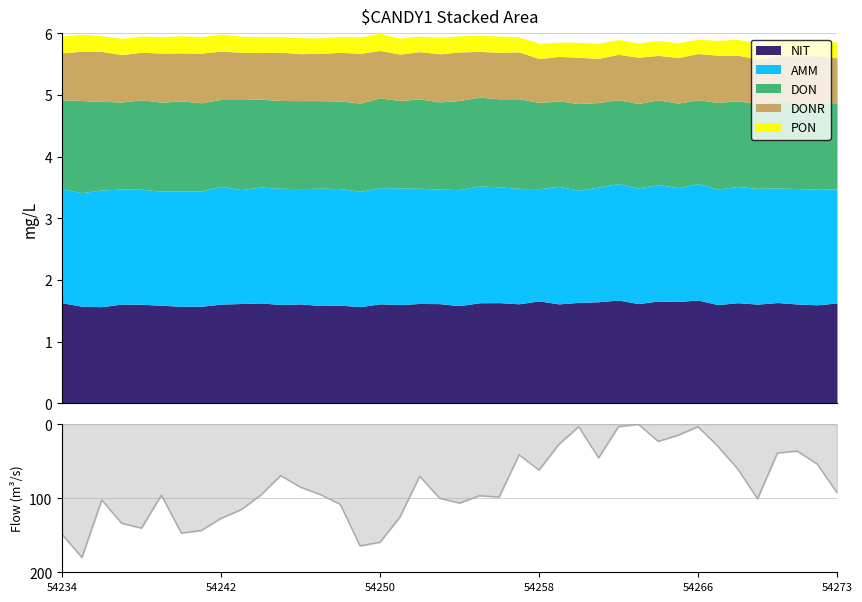

How many data points are less than -94?

21